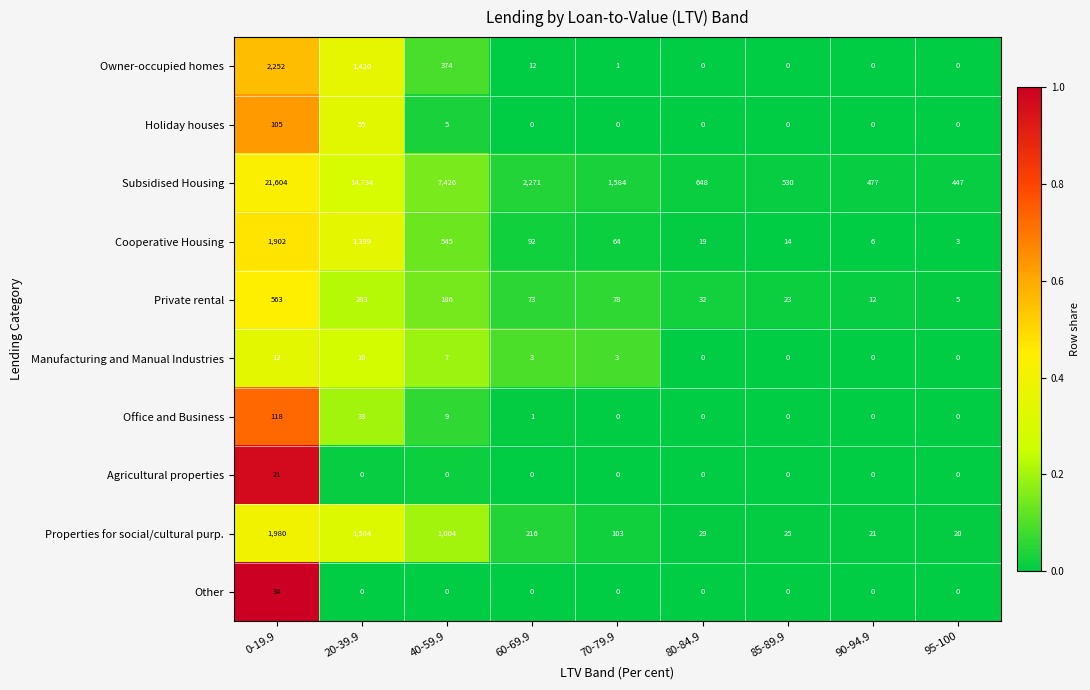

Where does the Properties for social/cultural purp. series first go above 103?

0-19.9